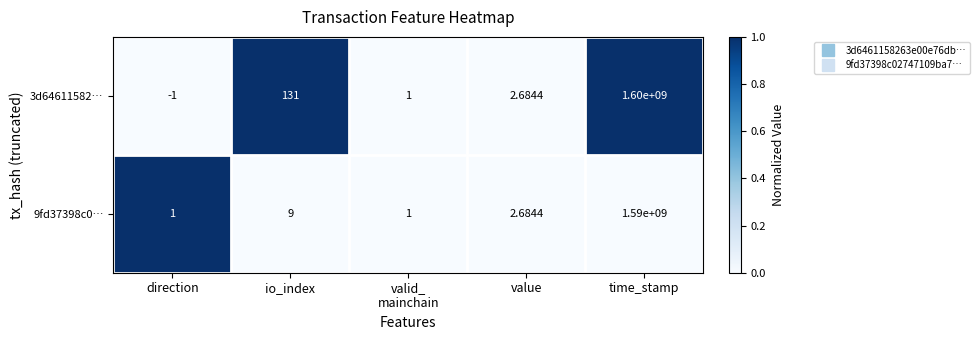

List the series in order of their peak value, lowest first.

9fd37398c0…, 3d64611582…